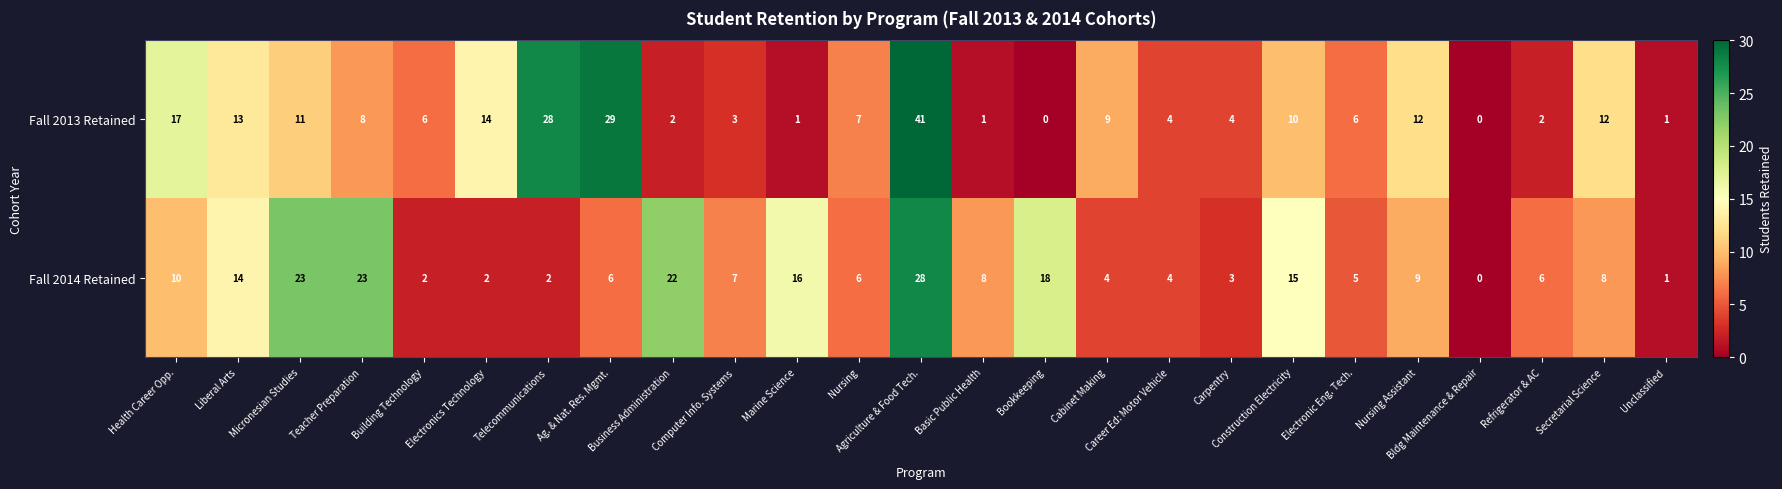

What is the sum of all Fall 2013 Retained values?

241